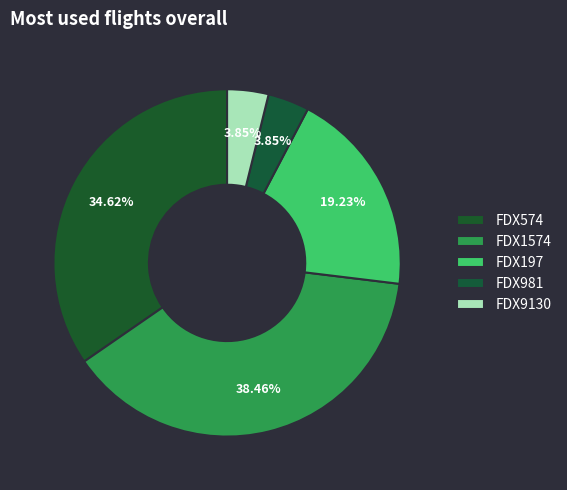

Count the number of slices in the pie.

5